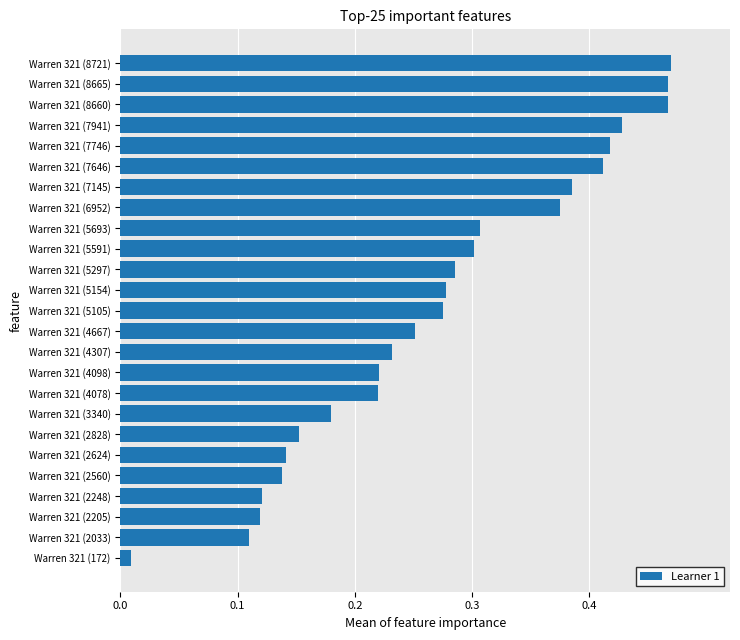

Where is the data nearest to the value 0?

Warren 321 (172)